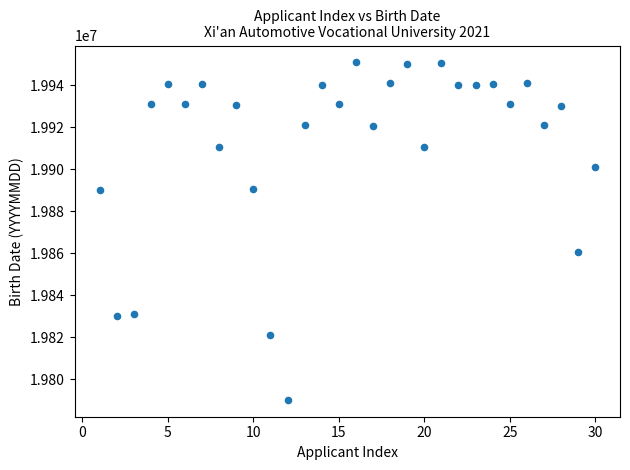

What Y value in the scatter plot is closest to 19870564?

19860511